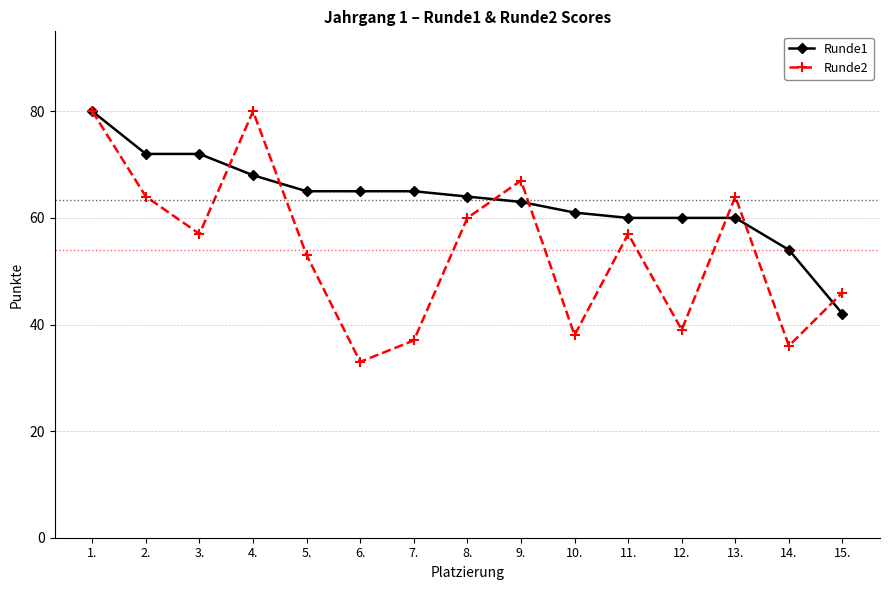

How many data points does each series have?

15